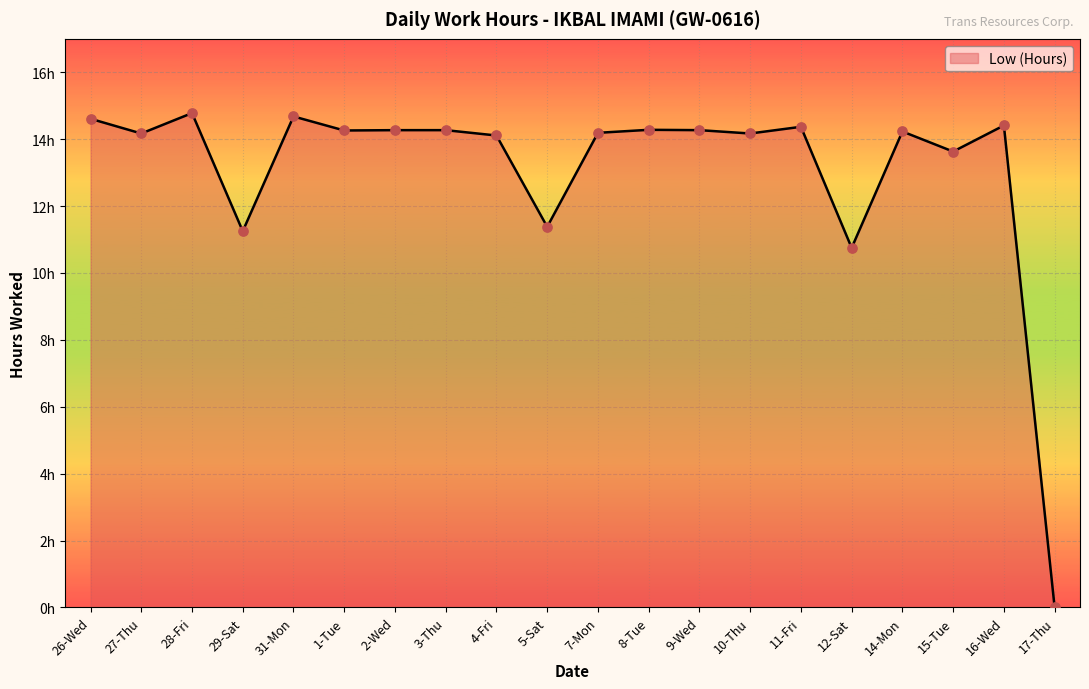

Which has a higher value, 26-Wed or 2-Wed?

26-Wed